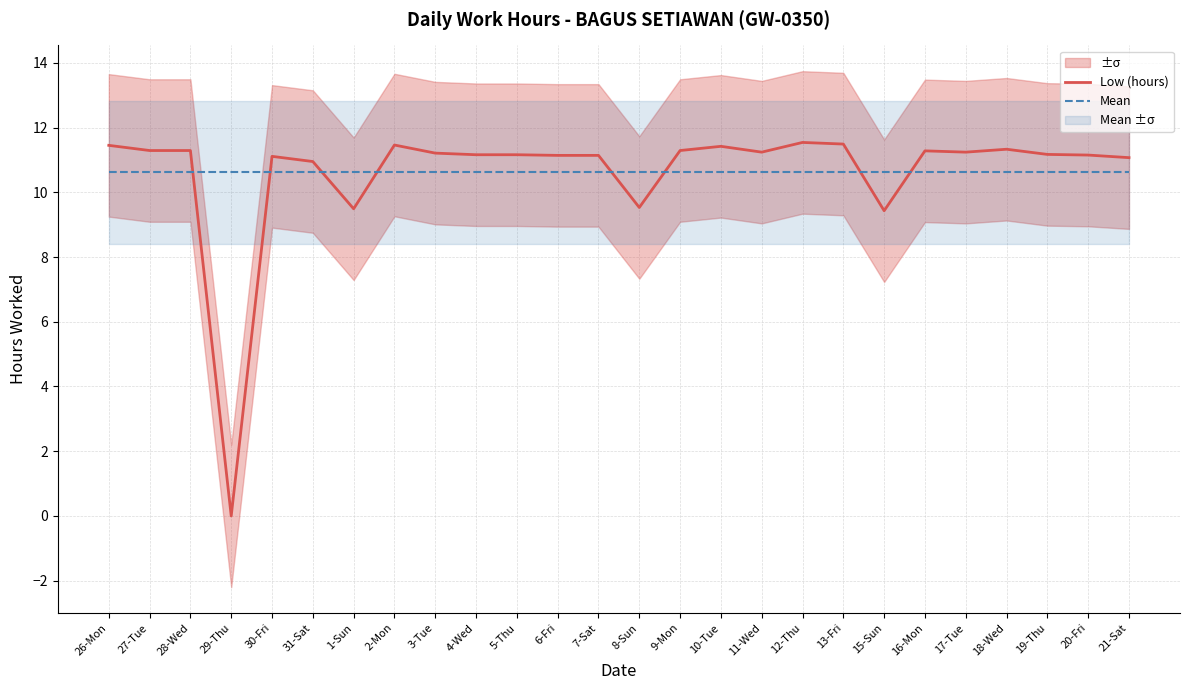

Is this an area chart (filled region under the line)?

No